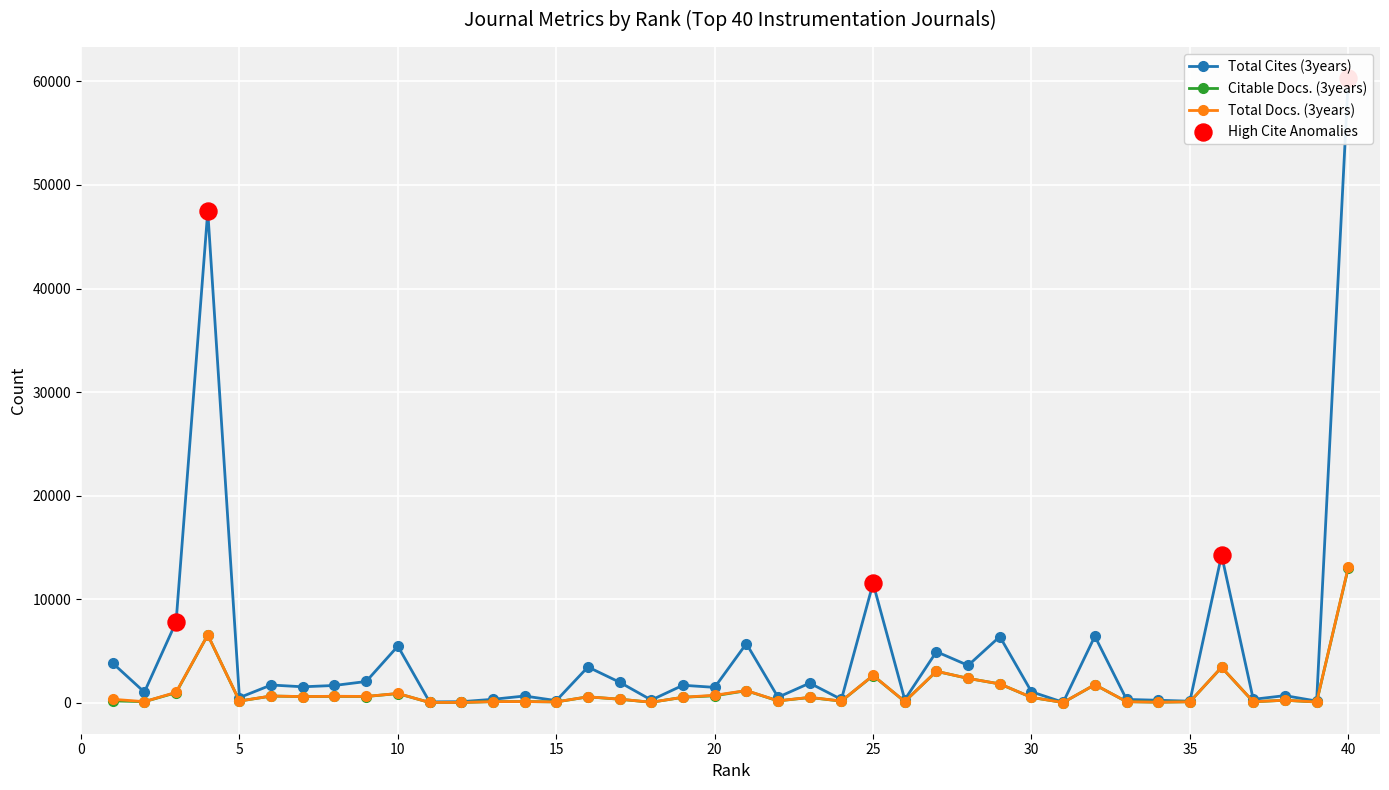

Which series reaches the maximum Y coordinate?

Total Cites (3years)